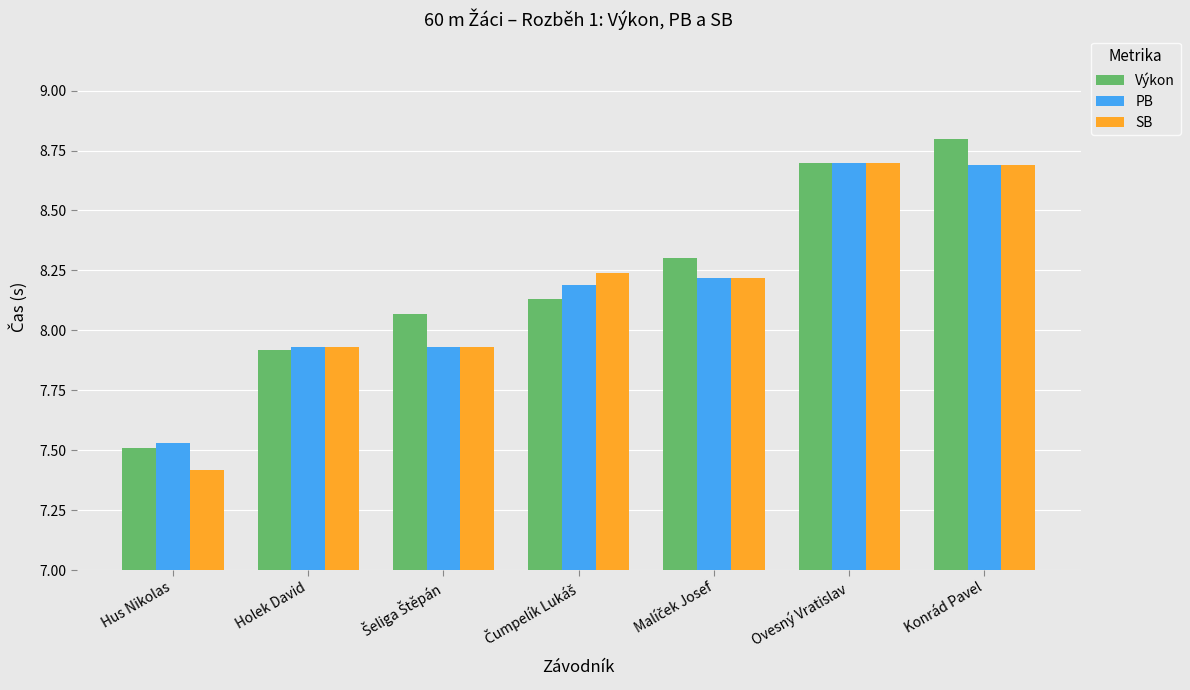

Between Holek David and Ovesný Vratislav, which series saw the biggest shift?

Výkon